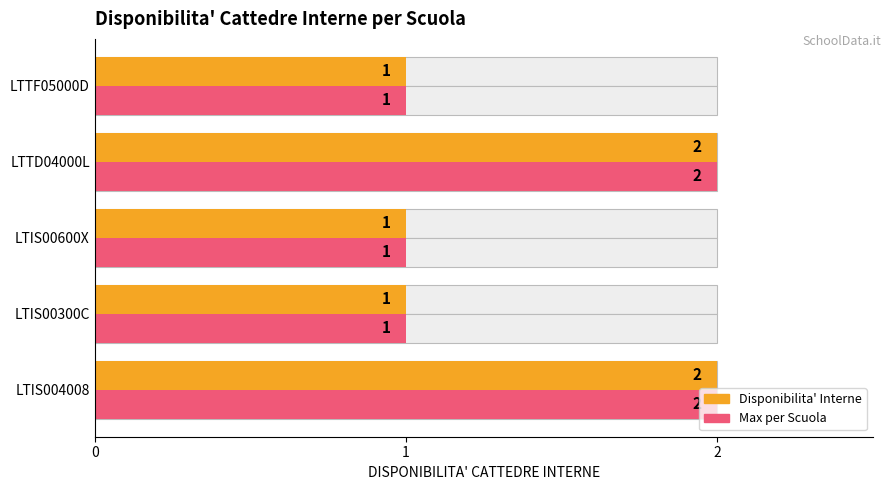

Is the value of Disponibilita' Interne (avg) at LTTD04000L greater than the value of Disponibilita' Interne (max) at LTIS00600X?

Yes